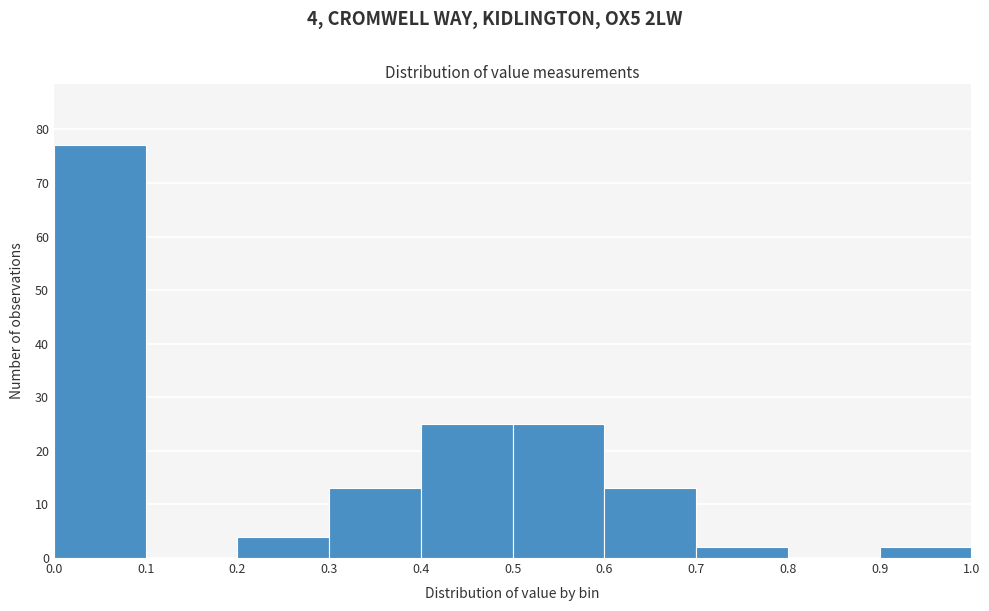

Which range on the x-axis has the tallest bar?

0.0 to 0.1